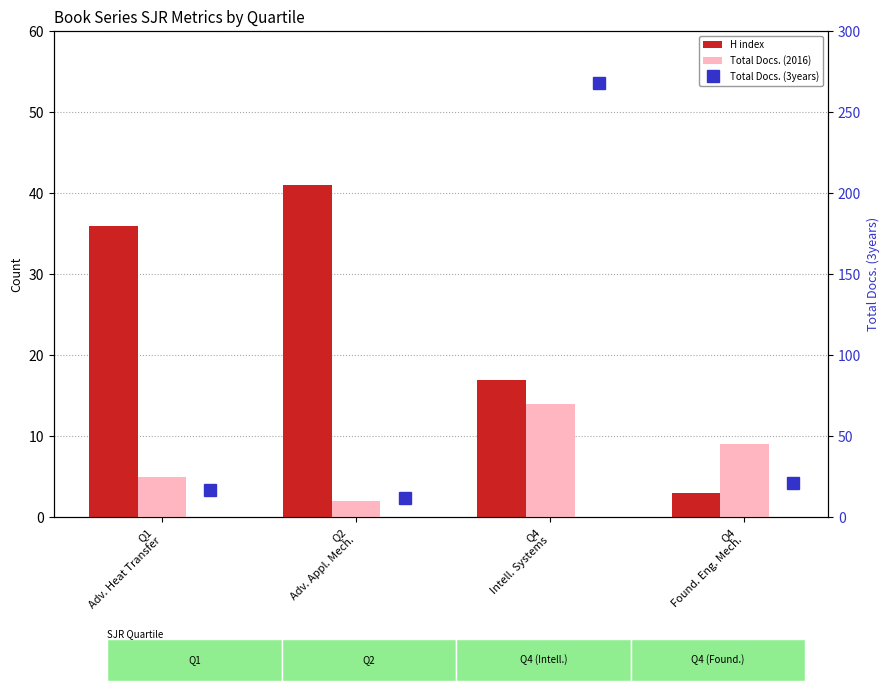

Which series has the largest total across all categories?

Total Docs. (3years)